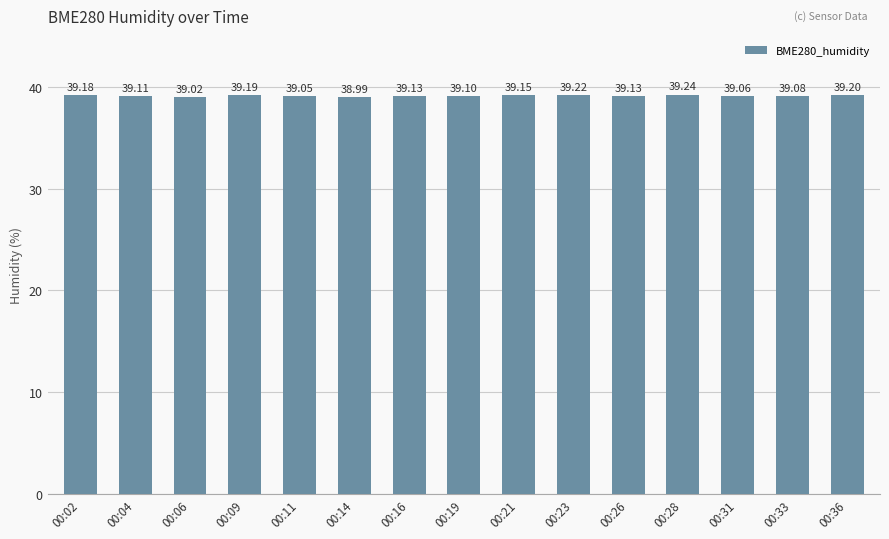

What is the ratio of the value at 00:33 to the value at 00:16?

1.0